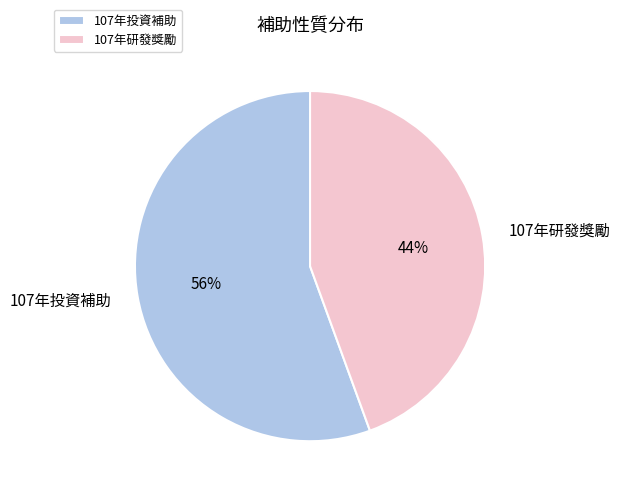

How many segments does this pie chart have?

2